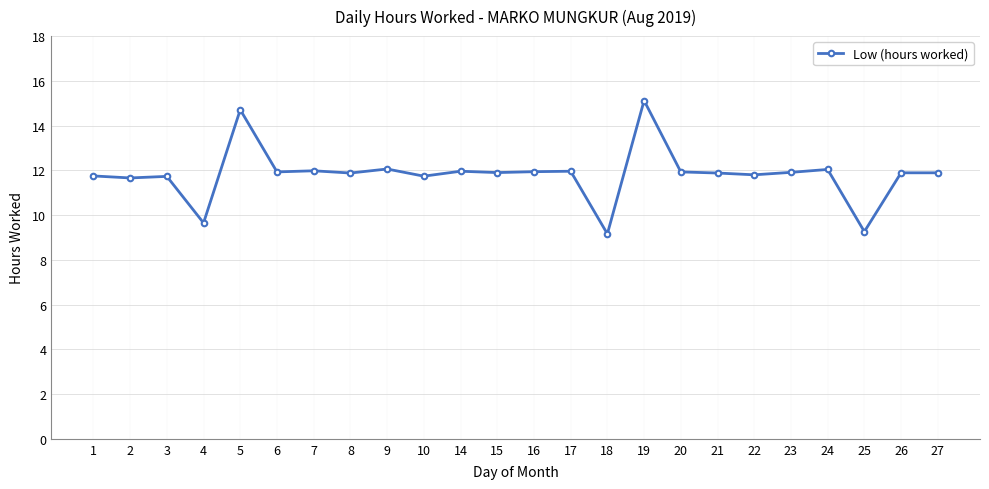

The chart shows a value of 6.1 at 6. True or false?

False